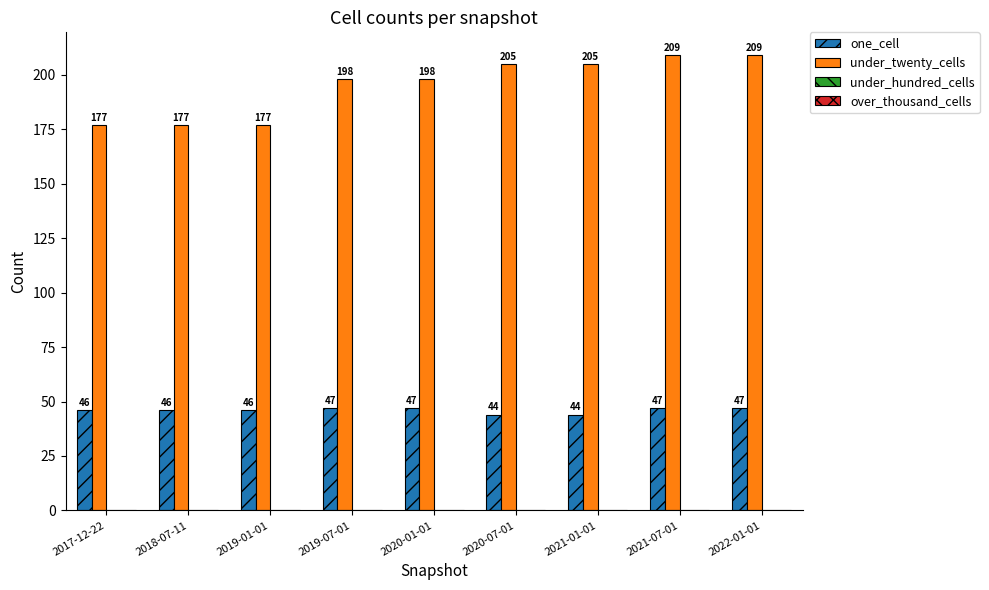

Between 2019-07-01 and 2021-07-01, which series saw the biggest shift?

under_twenty_cells